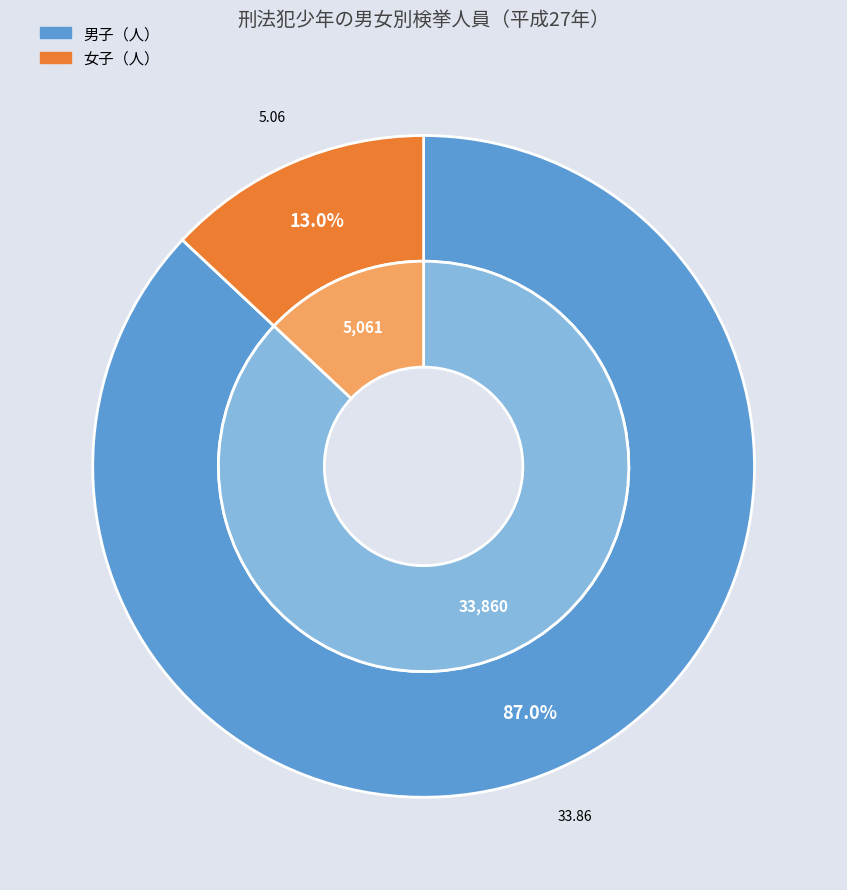

To the nearest percent, what is the difference between the 女子（人） and 男子（人） slice percentages?

74%